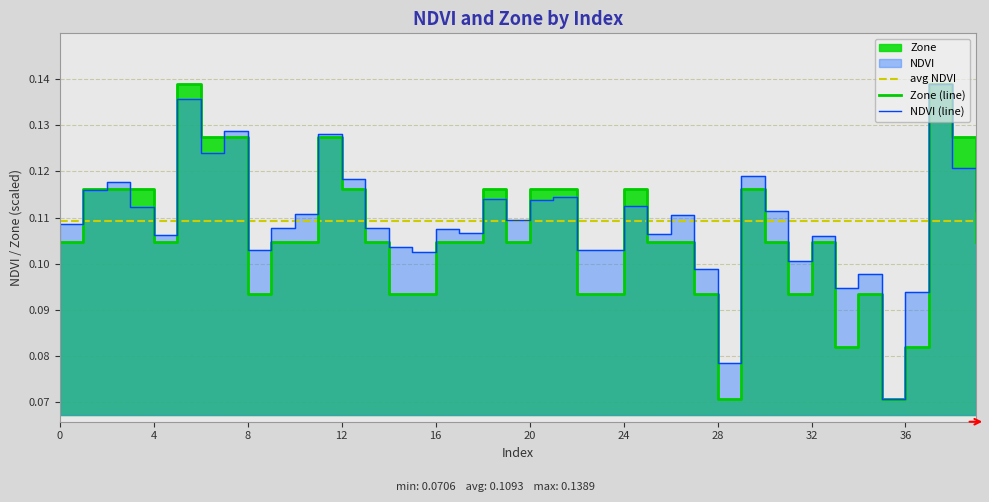

What is the sum of the Zone values at 0 and 30?

0.2